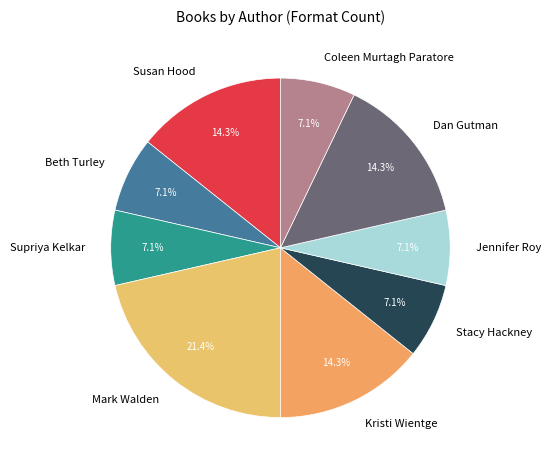

Does any single category account for the majority?

No